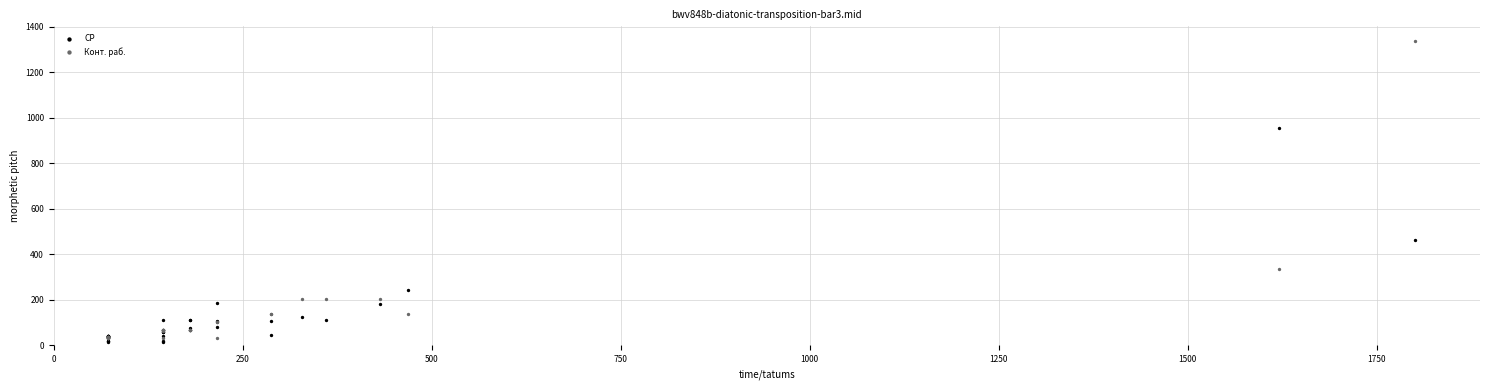

Which series reaches the minimum Y coordinate?

СР